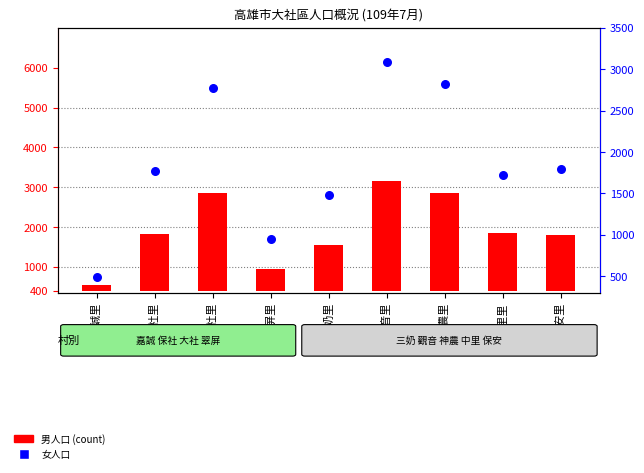

At how many categories does at least one series exceed 2543?

3